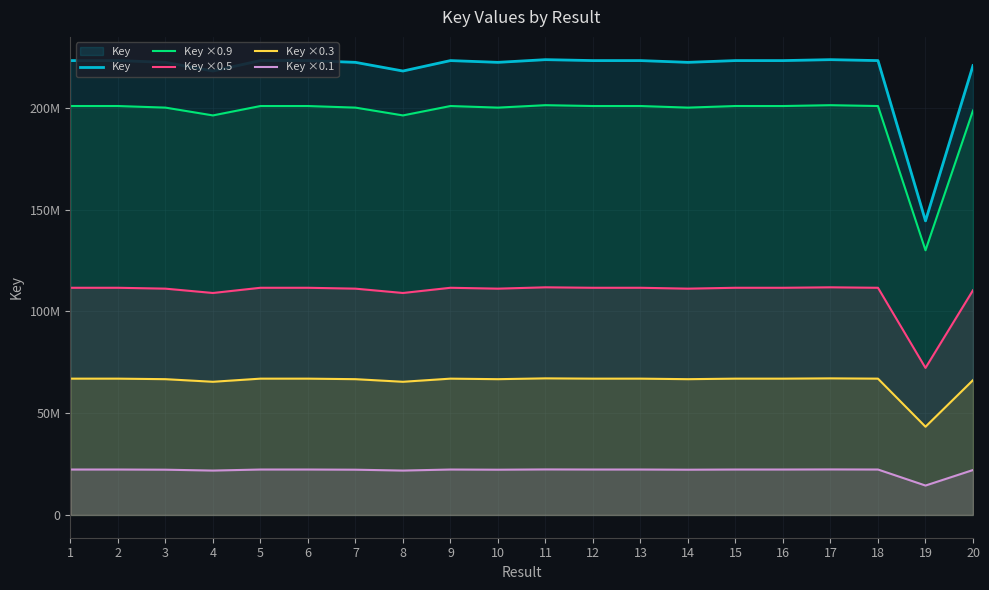

Which series has the largest range (max minus min)?

Key